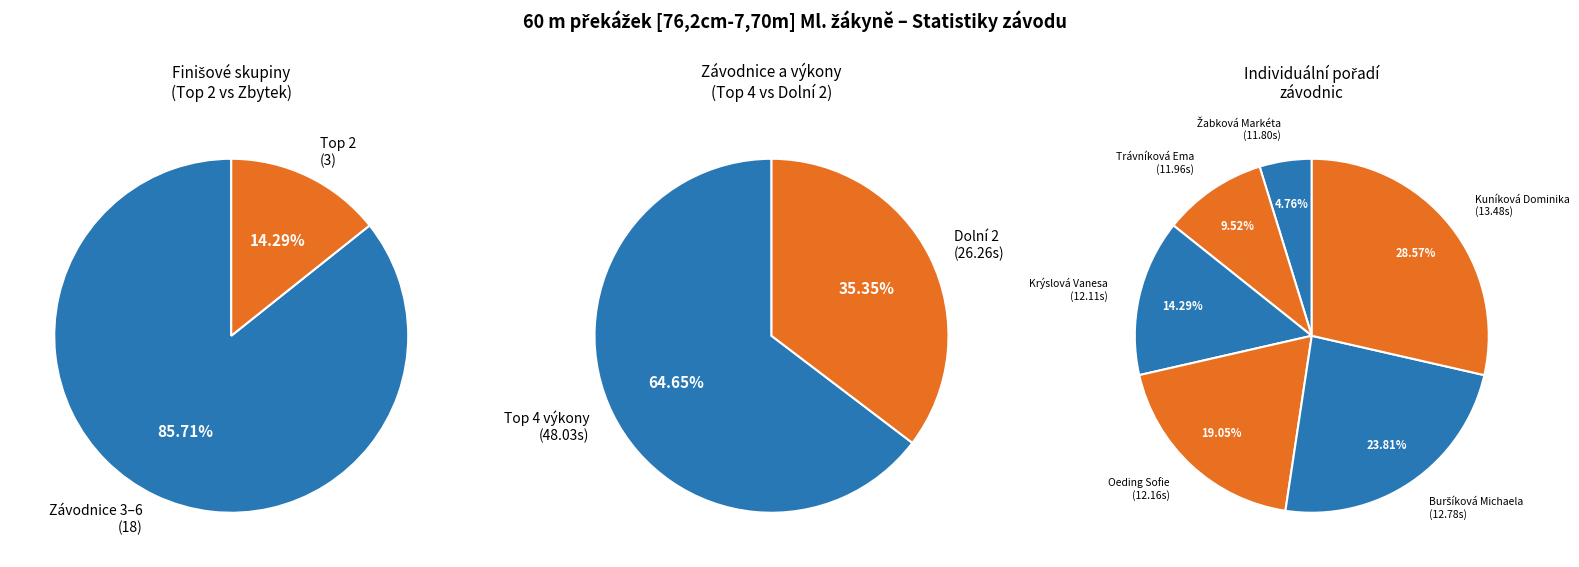

How many slices are in this pie chart?

6